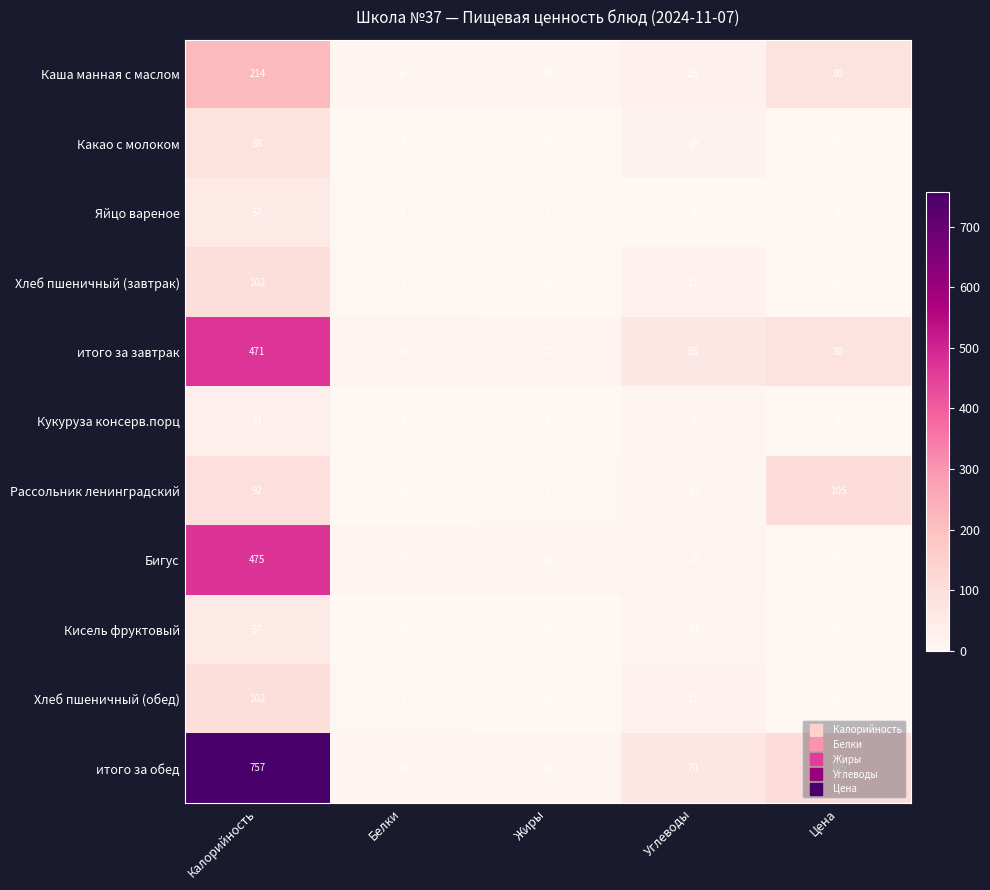

What is the difference between the highest and lowest values at Углеводы?

70